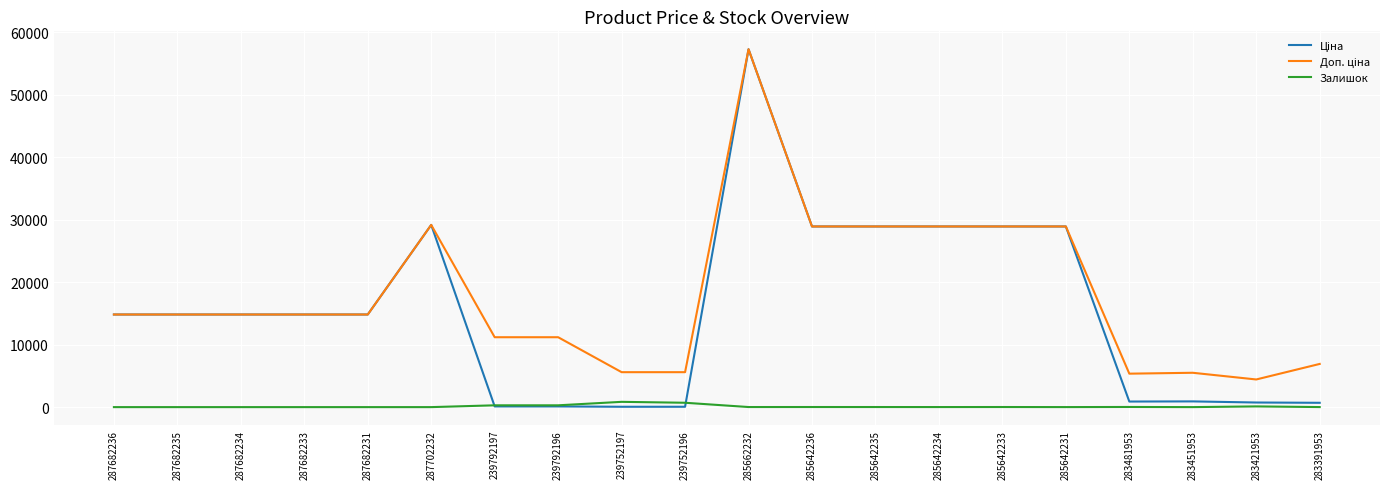

What is the total value across all series at 287682233?

29635.2